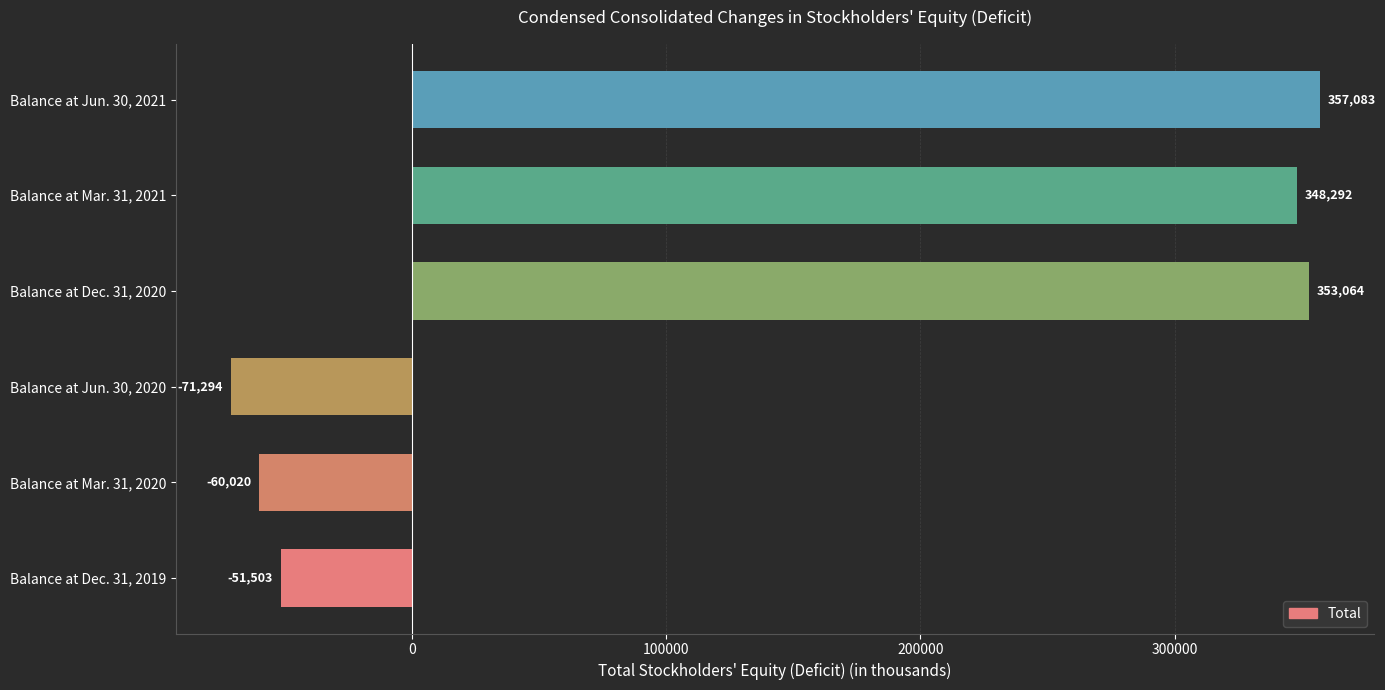

At which category does the chart reach its minimum across all series?

Balance at Jun. 30, 2020